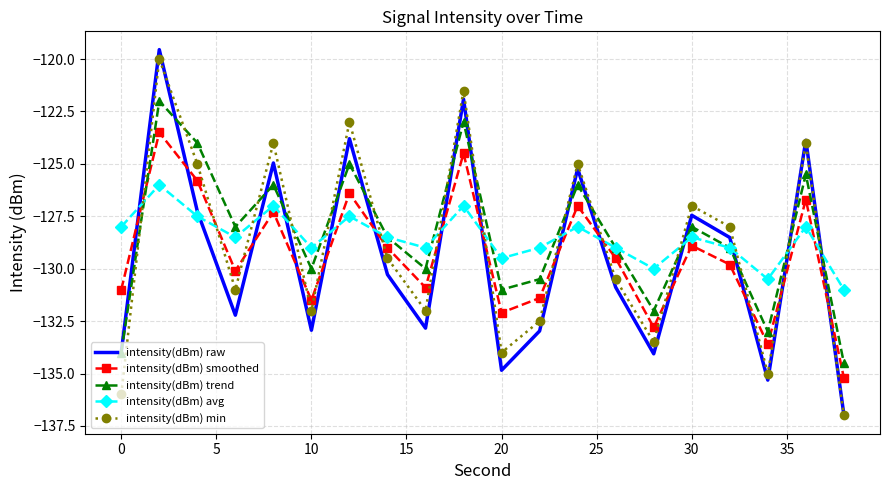

What is the difference between the maximum and minimum values in the intensity(dBm) min series?

17.0